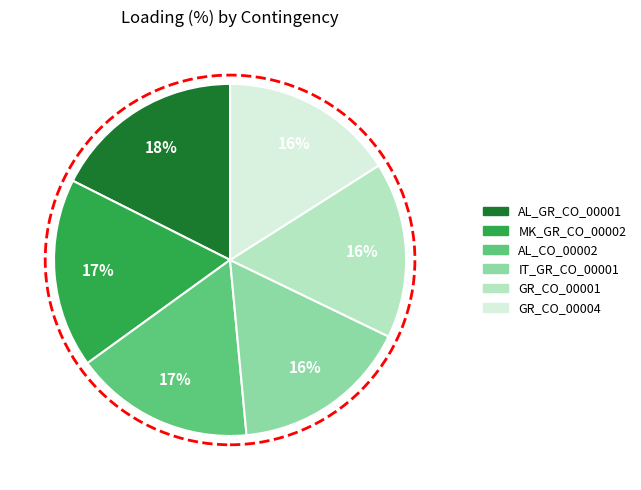

Is the sum of GR_CO_00004 and GR_CO_00001 greater than half?

No